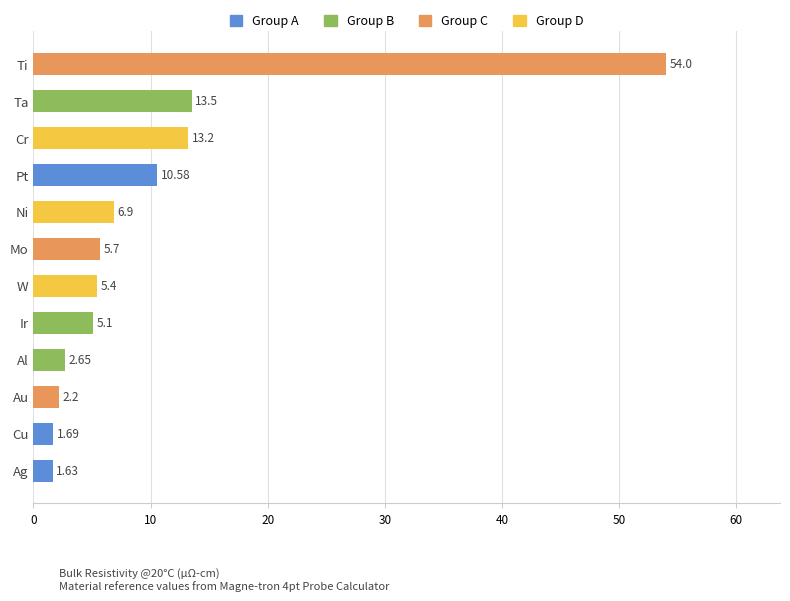

Which has a higher value, Pt or Mo?

Pt